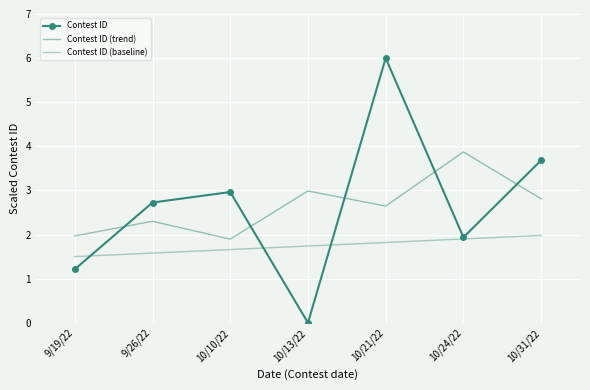

True or false: Contest ID (baseline) and Contest ID (trend) intersect in this chart.

False